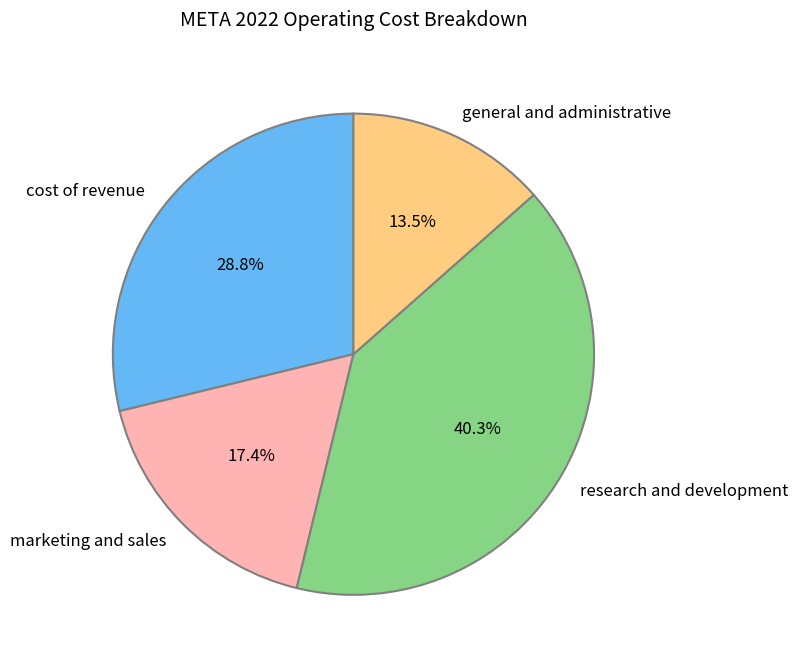

To the nearest percent, what is the difference between the cost of revenue and research and development slice percentages?

12%